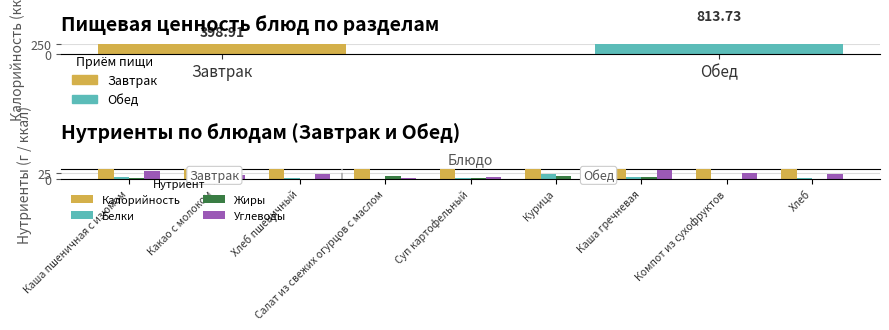

At which label is Белки closest to 10?

Каша гречневая